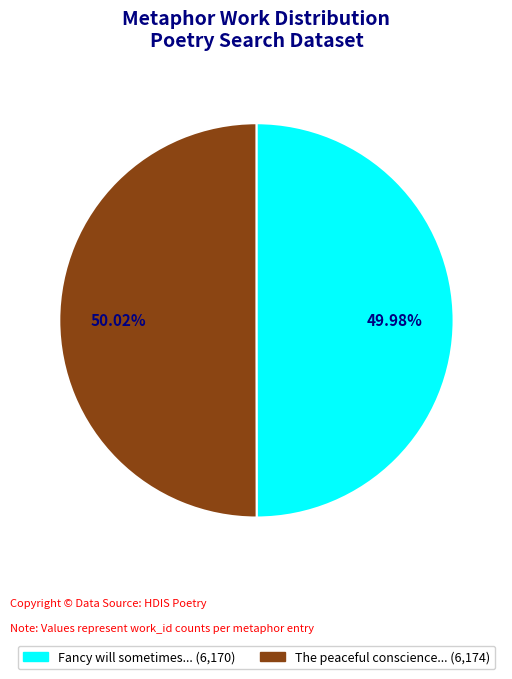

Does any single category account for the majority?

Yes